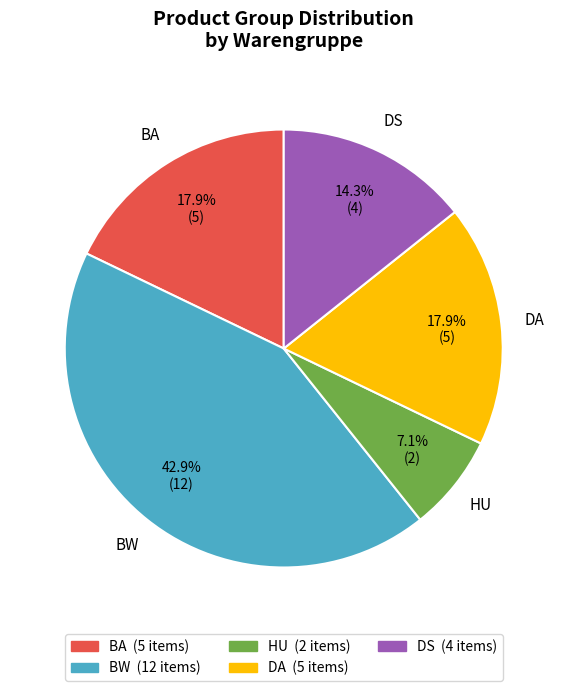

What percentage is NOT represented by HU?

92.9%